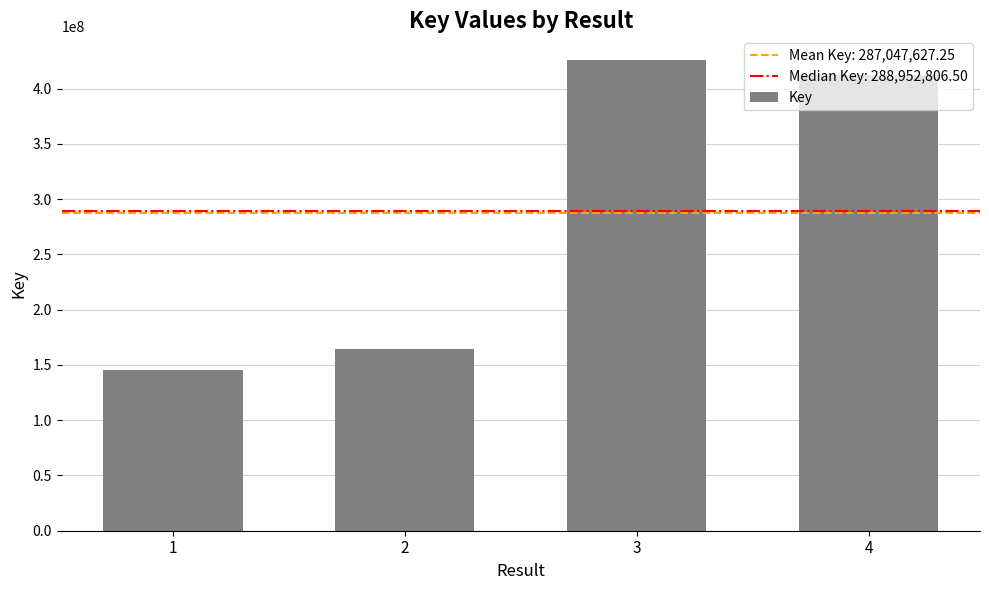

Which has a higher value, 3 or 1?

3